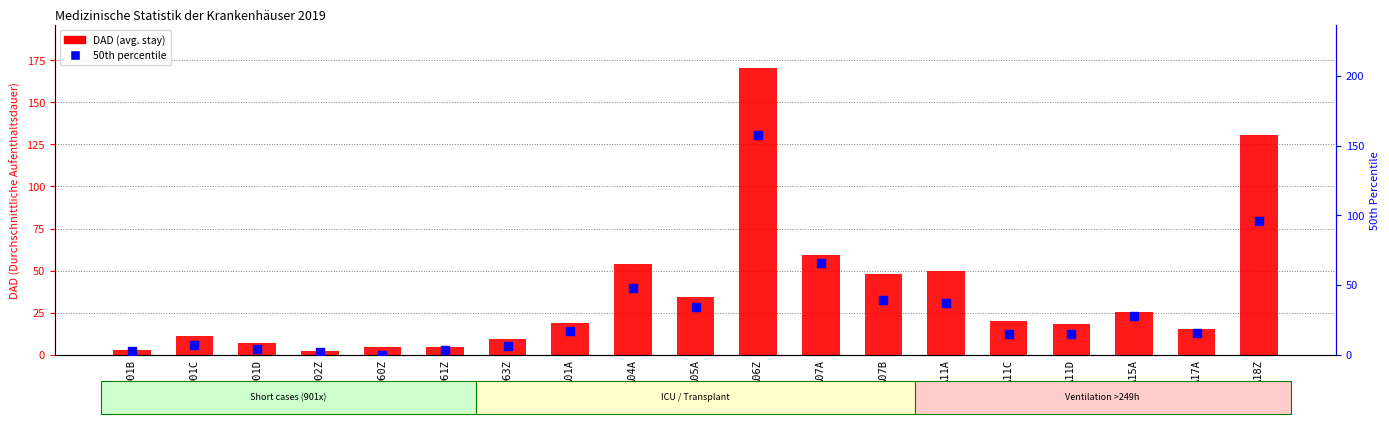

Which series contains the lowest Y value?

50th percentile